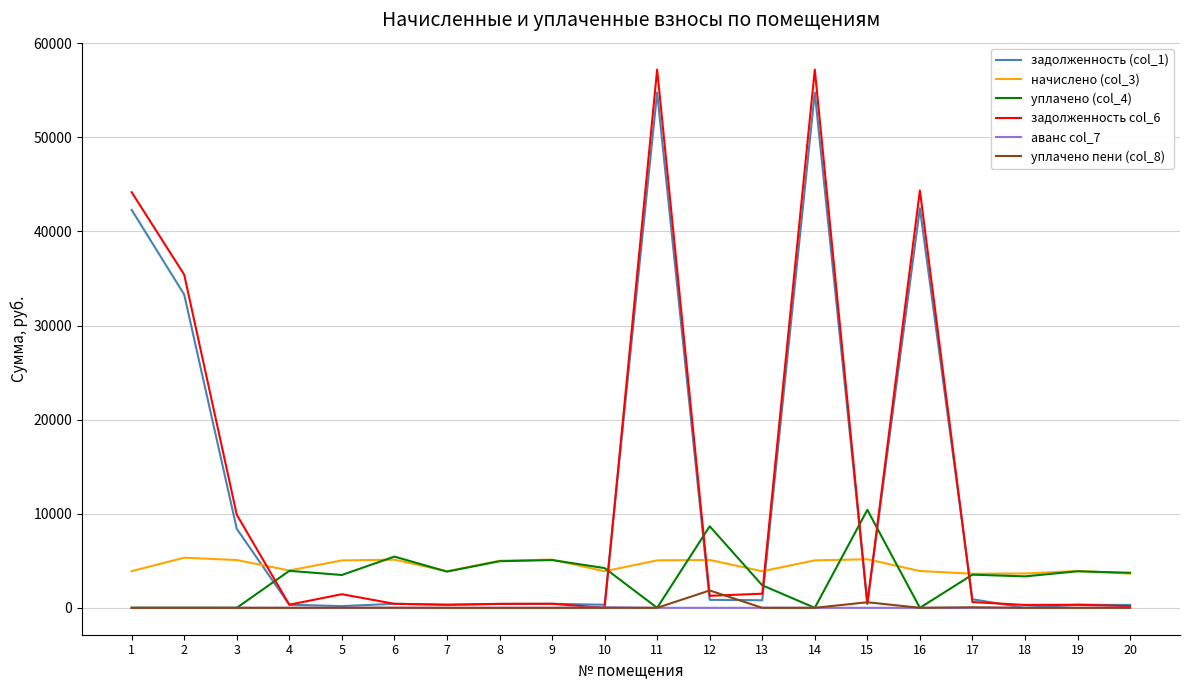

Which series has the largest total across all categories?

задолженность col_6